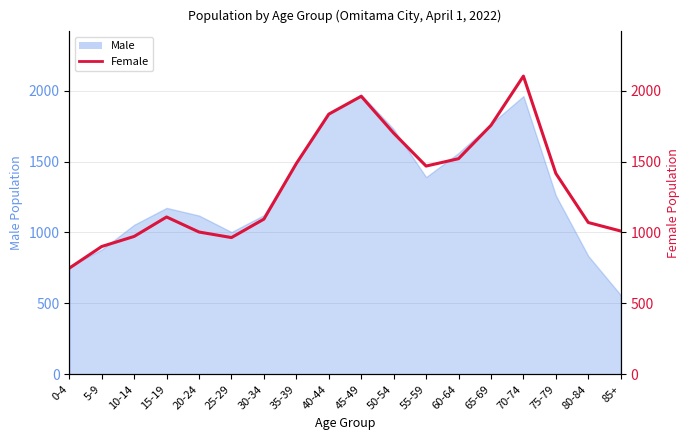

What is the sum of all values?

24112